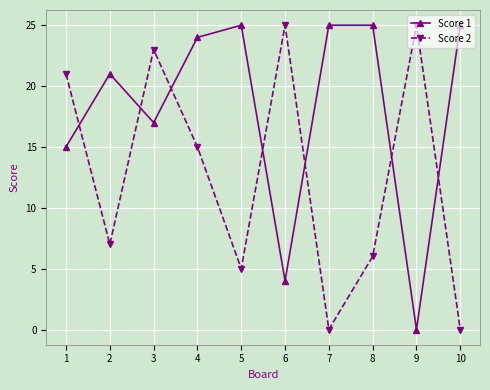

How many series are shown in this chart?

2